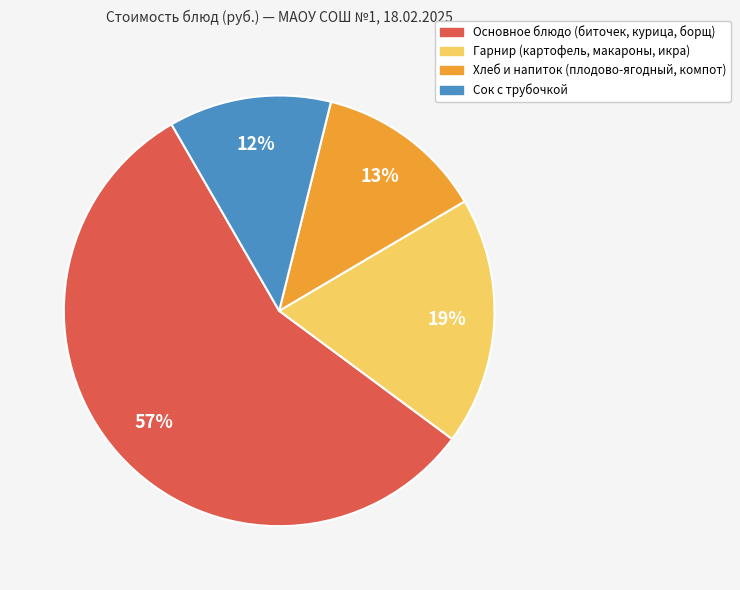

Which slice represents more than half of the pie?

Основное блюдо (биточек, курица, борщ)